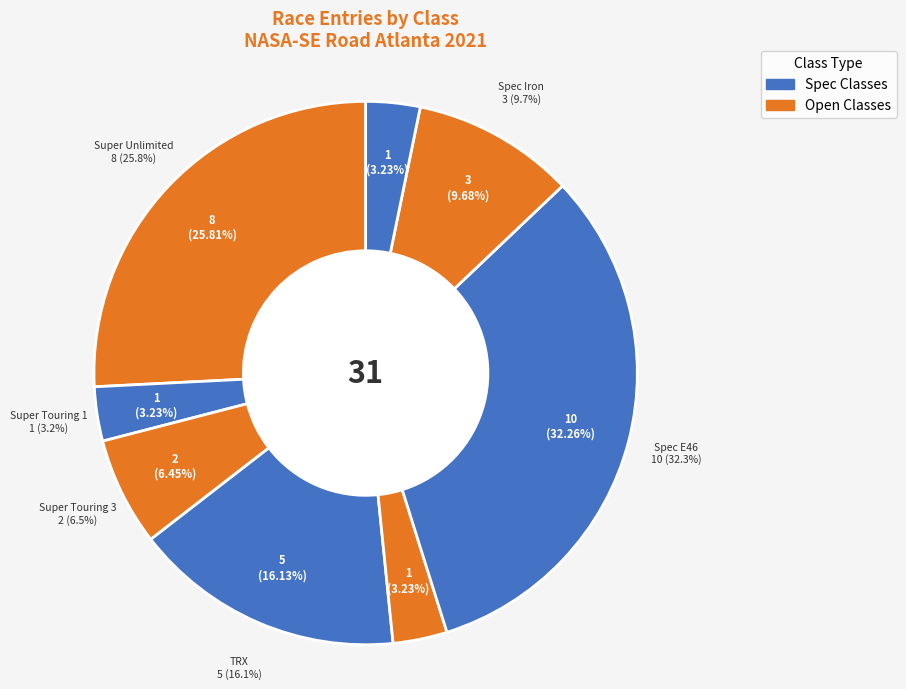

Is Spec Iron the majority of the pie?

No